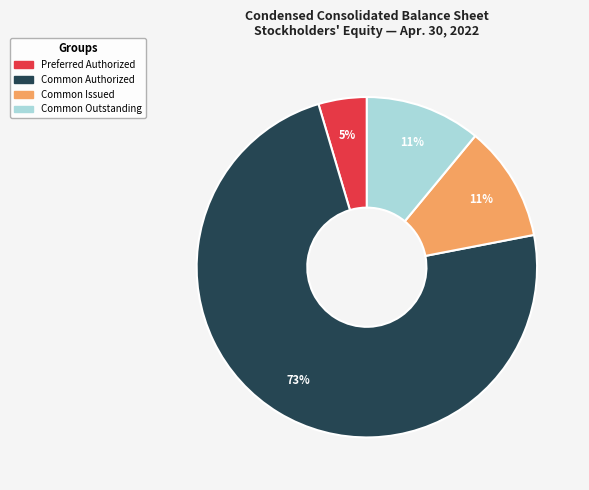

To the nearest percent, what is the average slice percentage?

25%